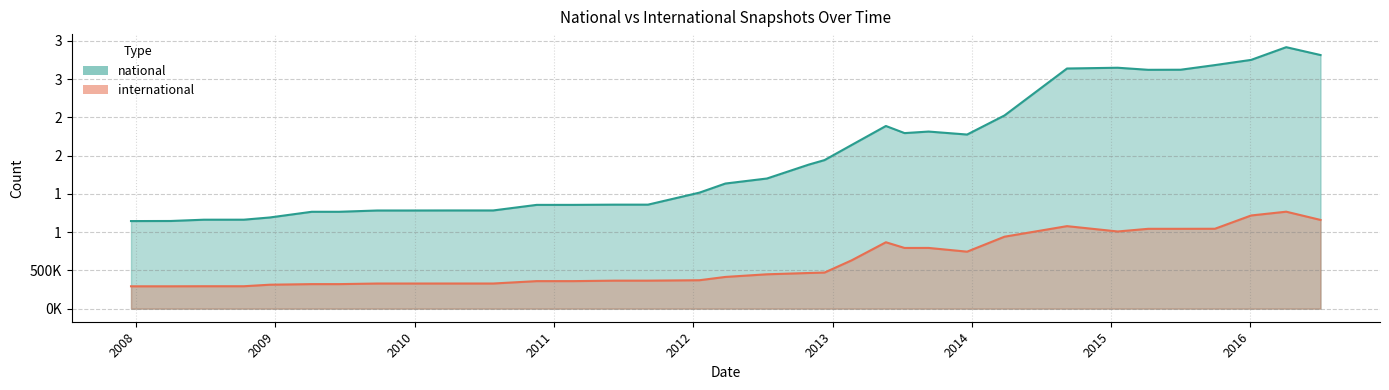

What is the label of the 12th point from the right?

2013-07-09